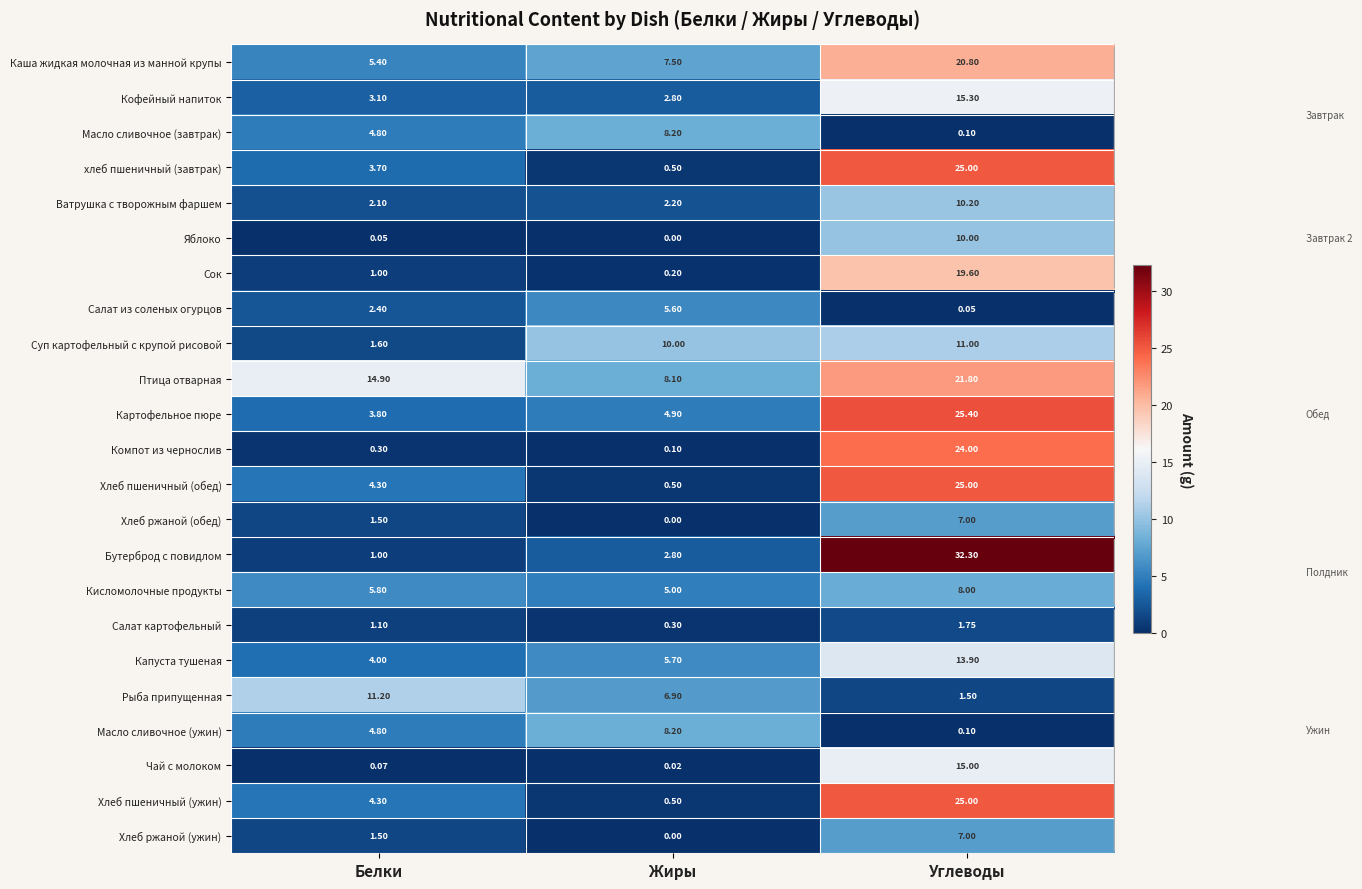

Which category has the lowest value across all series?

Жиры